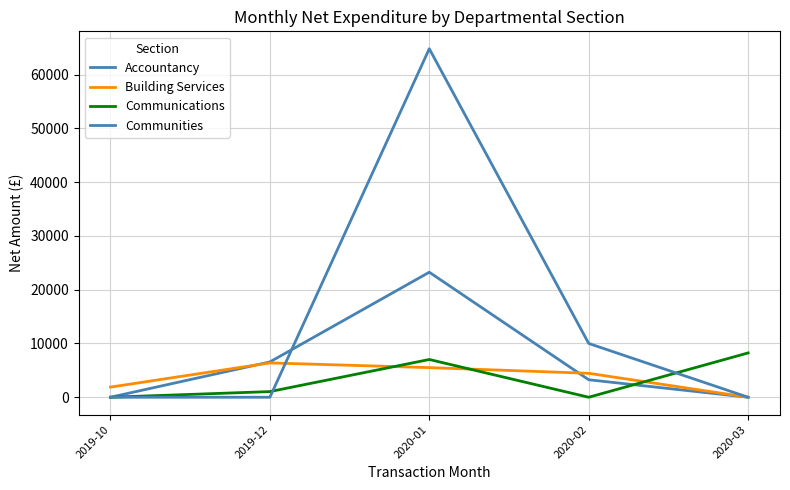

Is this an area chart (filled region under the line)?

No